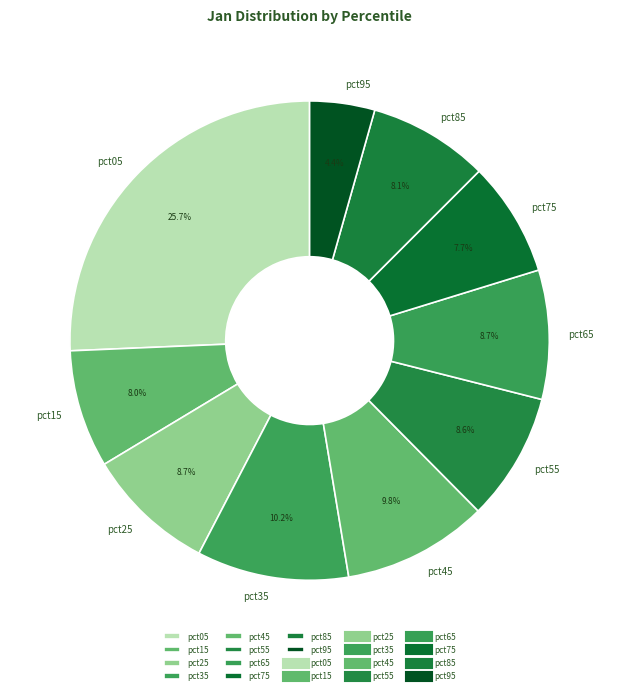

Between pct05 and pct55, which is larger?

pct05